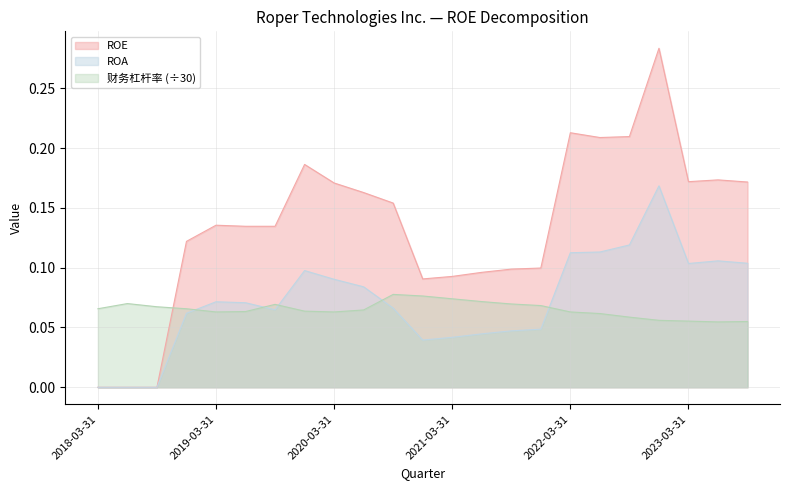

What is the value of the ROE point at the 17th from the left?

0.2